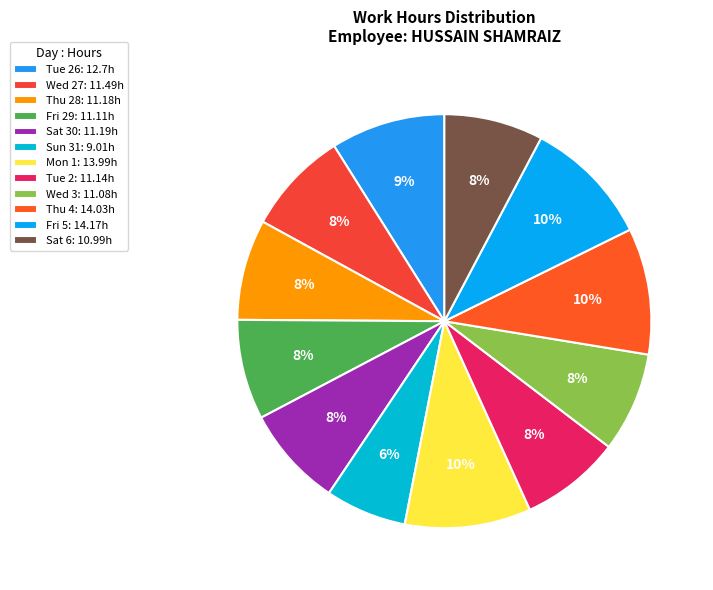

How many slices are in this pie chart?

12